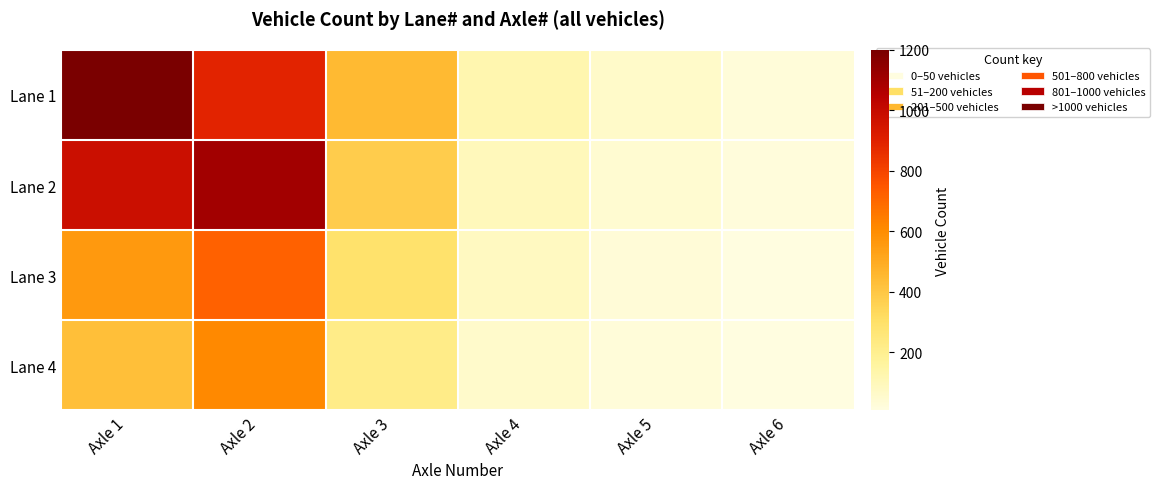

At which category is the sum across all series the highest?

Axle 2